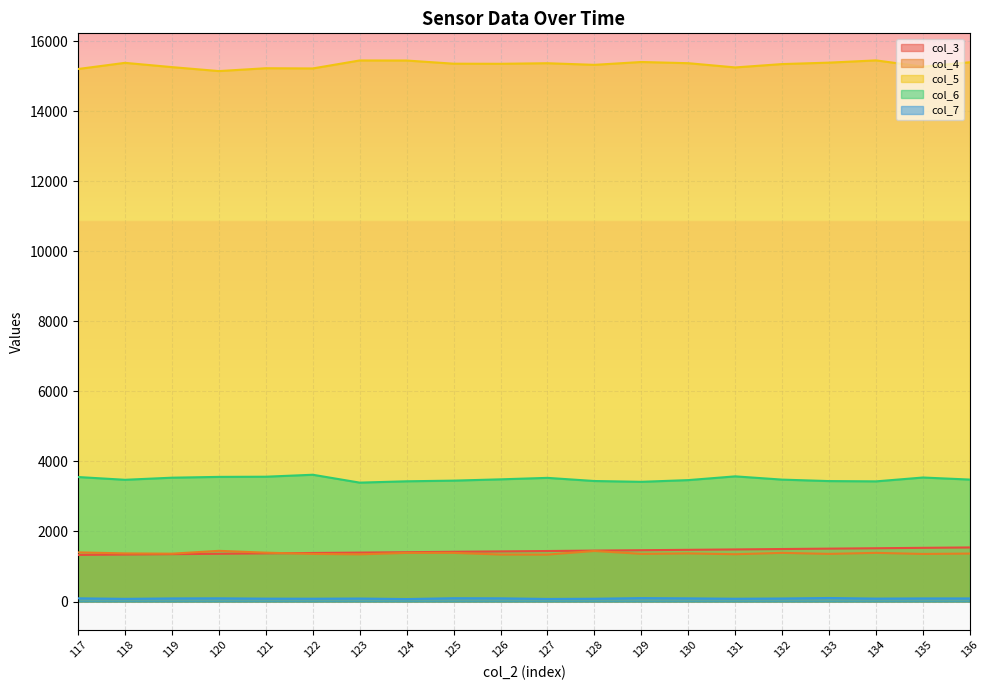

True or false: col_7 and col_4 cross at least once.

False